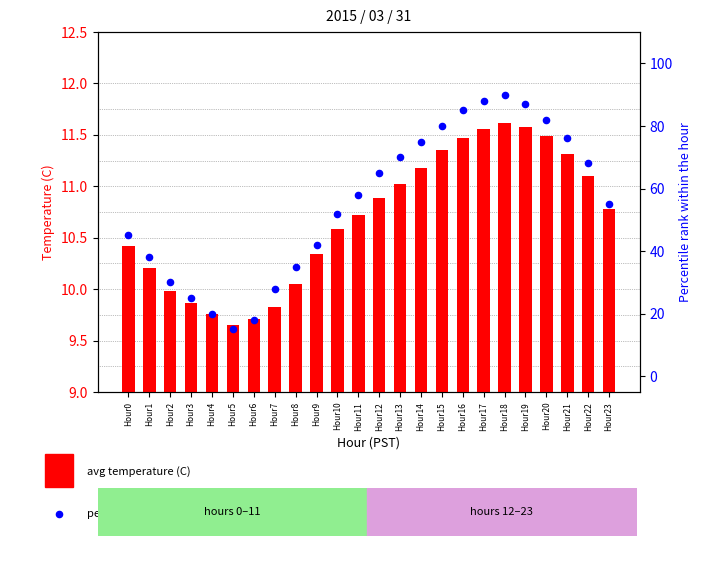

Which series has the largest total across all categories?

percentile rank within the hour